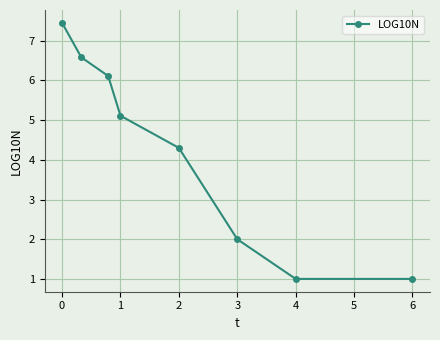

What is the maximum value shown in the chart?

7.5